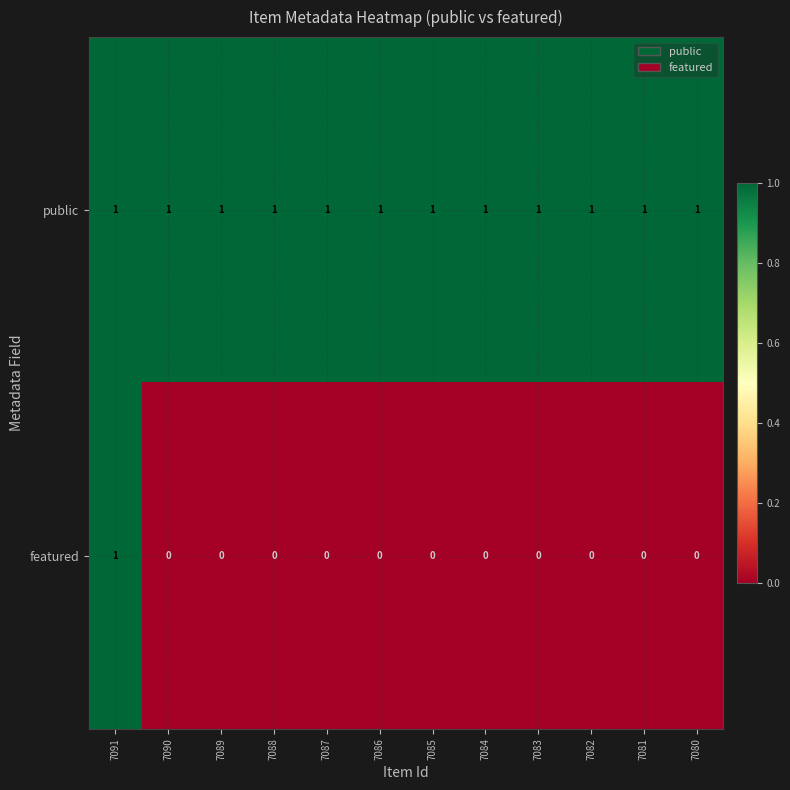

How many featured values are between 0 and 1?

12